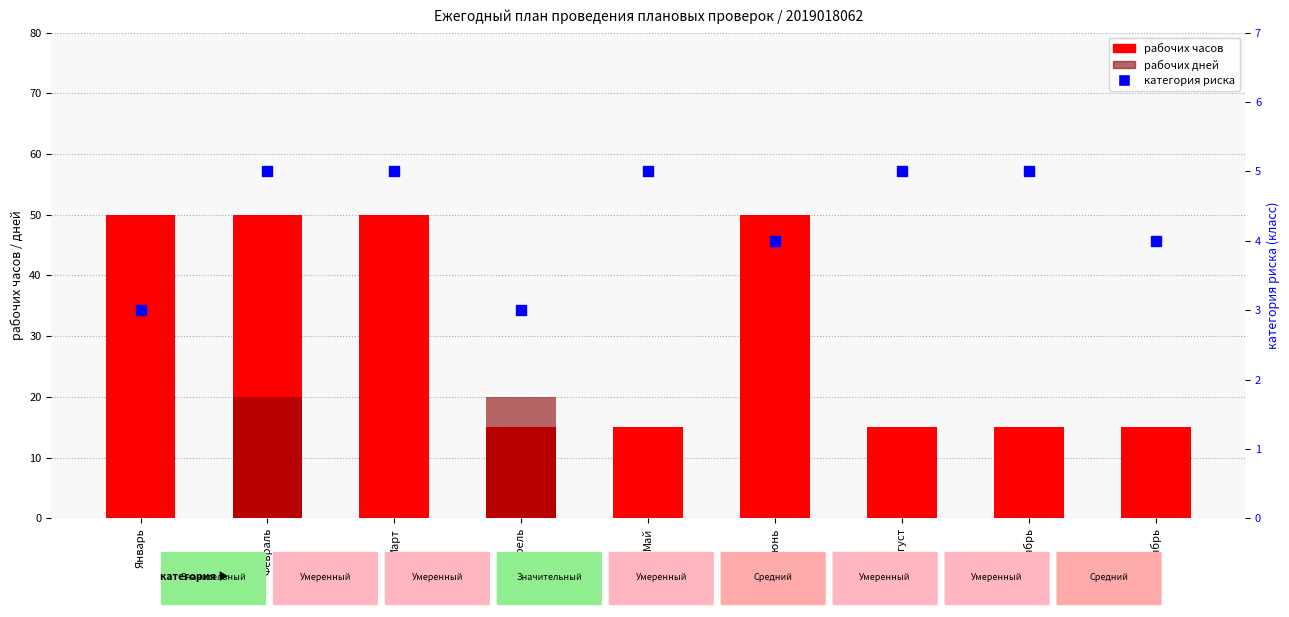

Which series has the largest total across all categories?

рабочих часов